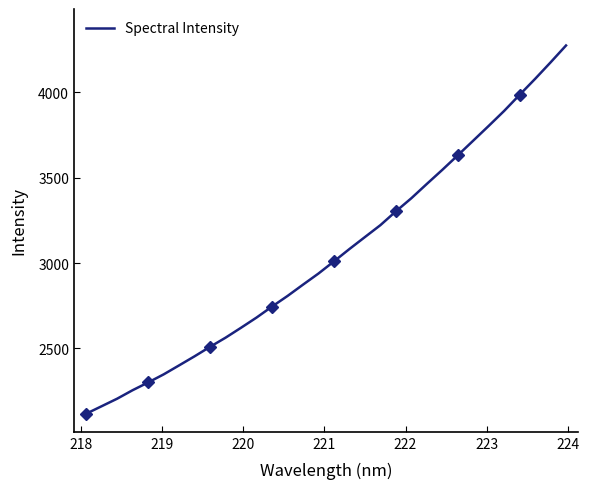

What is the maximum value for Spectral Intensity?

4273.7